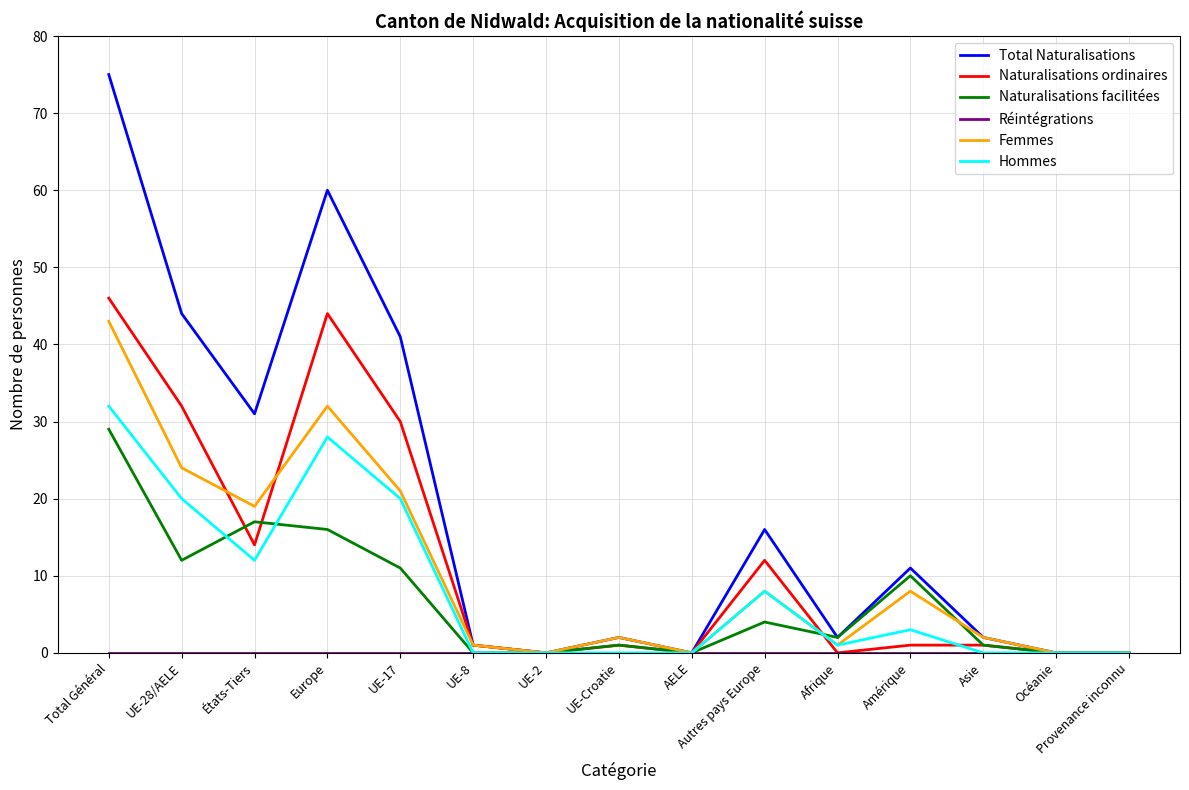

Which label corresponds to the largest value in the chart?

Total Général